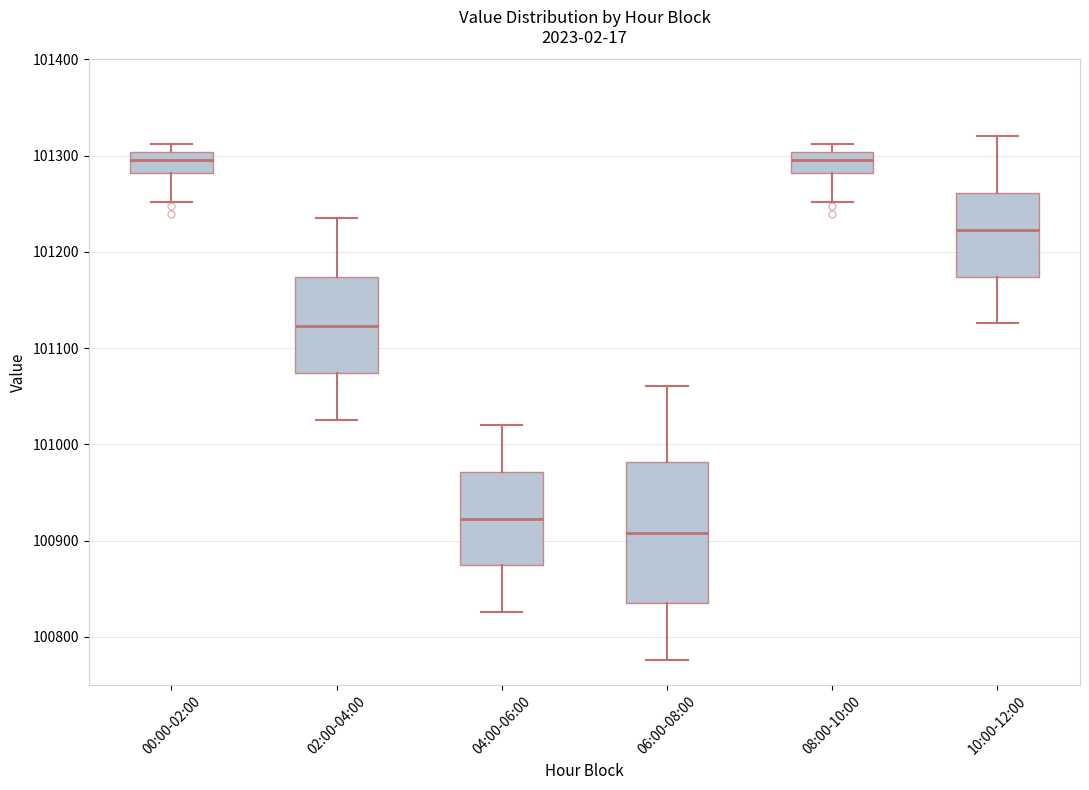

Where is the lower edge of the box for 08:00-10:00 on the y-axis? The values are not printed on the chart, so give them approximately, as read against the axis.

101280